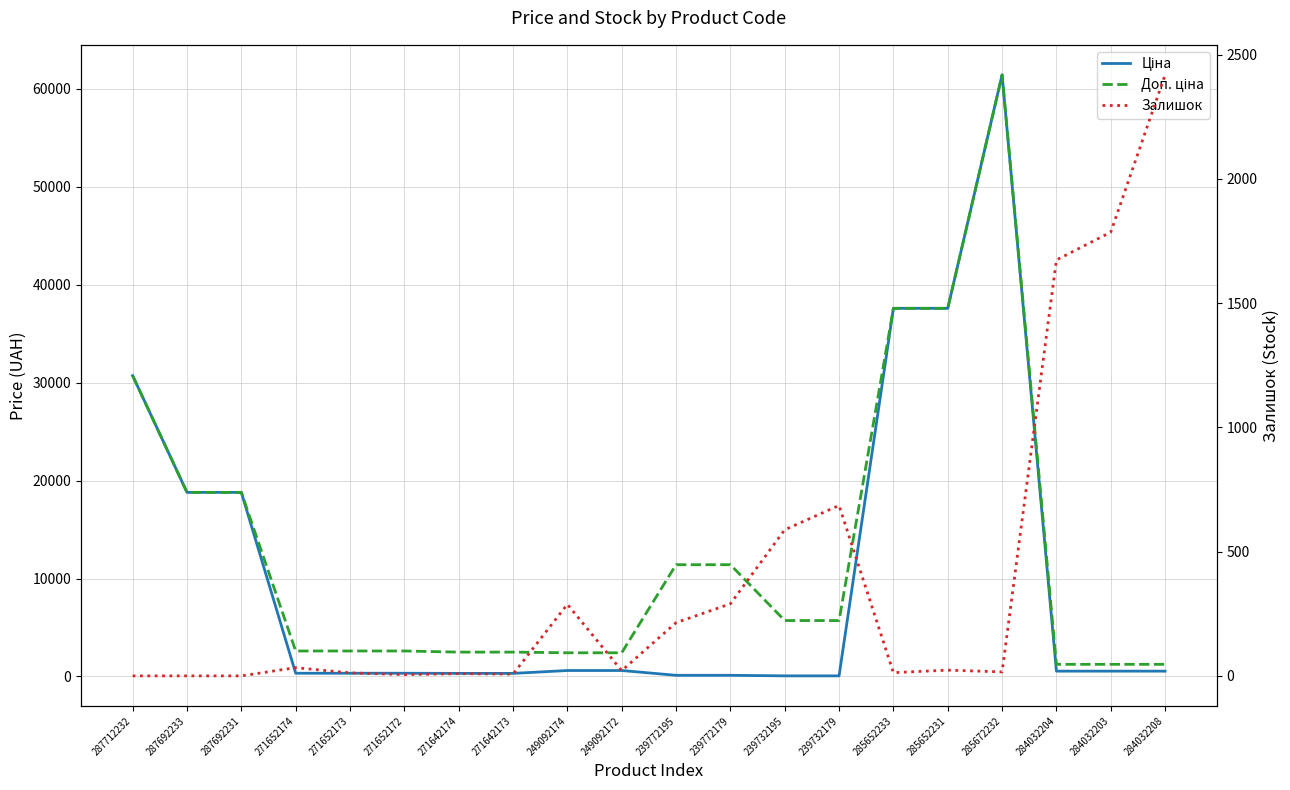

Read the Ціна value at 239732195.

57.0